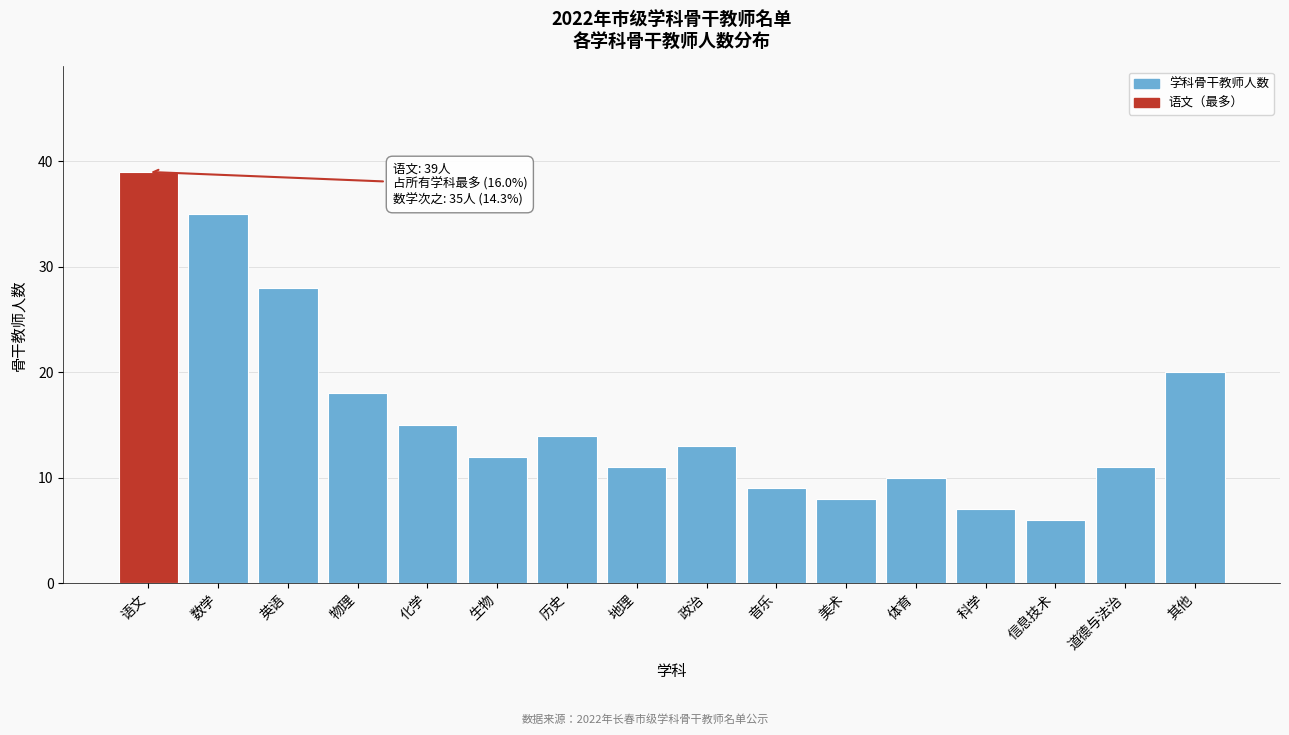

Reading right to left, extract all data points from this chart.

其他=20	道德与法治=11	信息技术=6	科学=7	体育=10	美术=8	音乐=9	政治=13	地理=11	历史=14	生物=12	化学=15	物理=18	英语=28	数学=35	语文=39